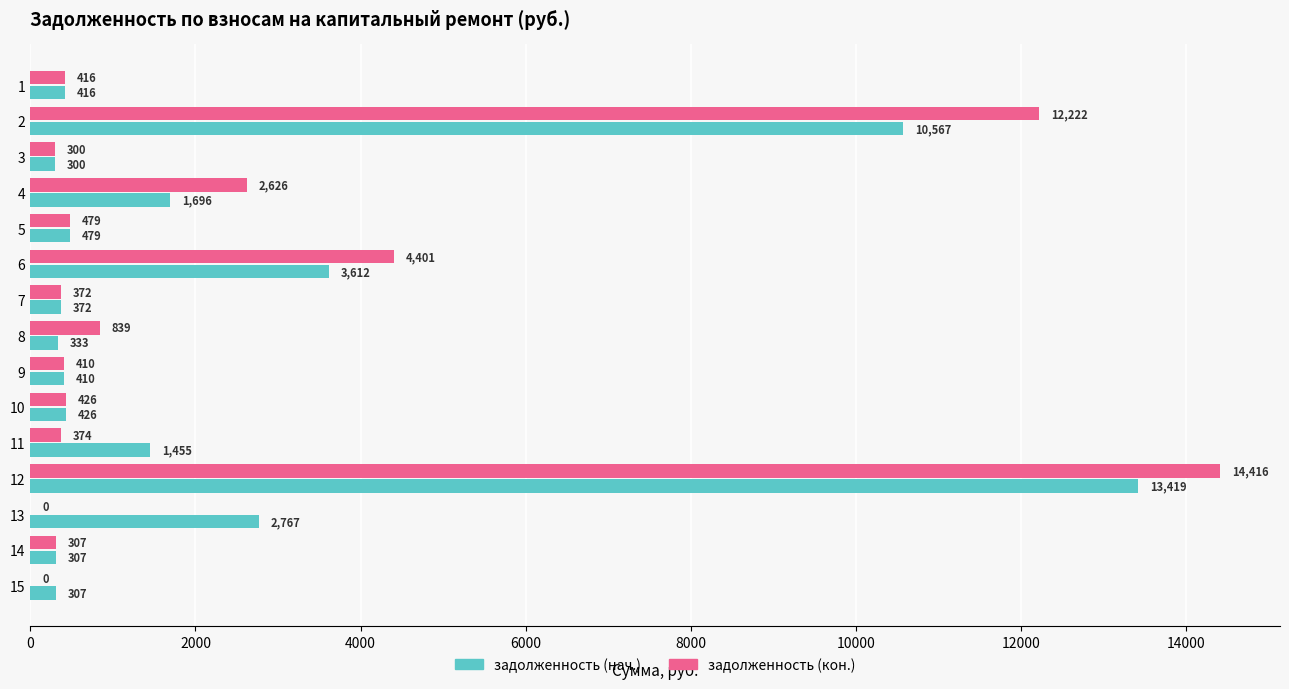

At which category is the sum across all series the highest?

12